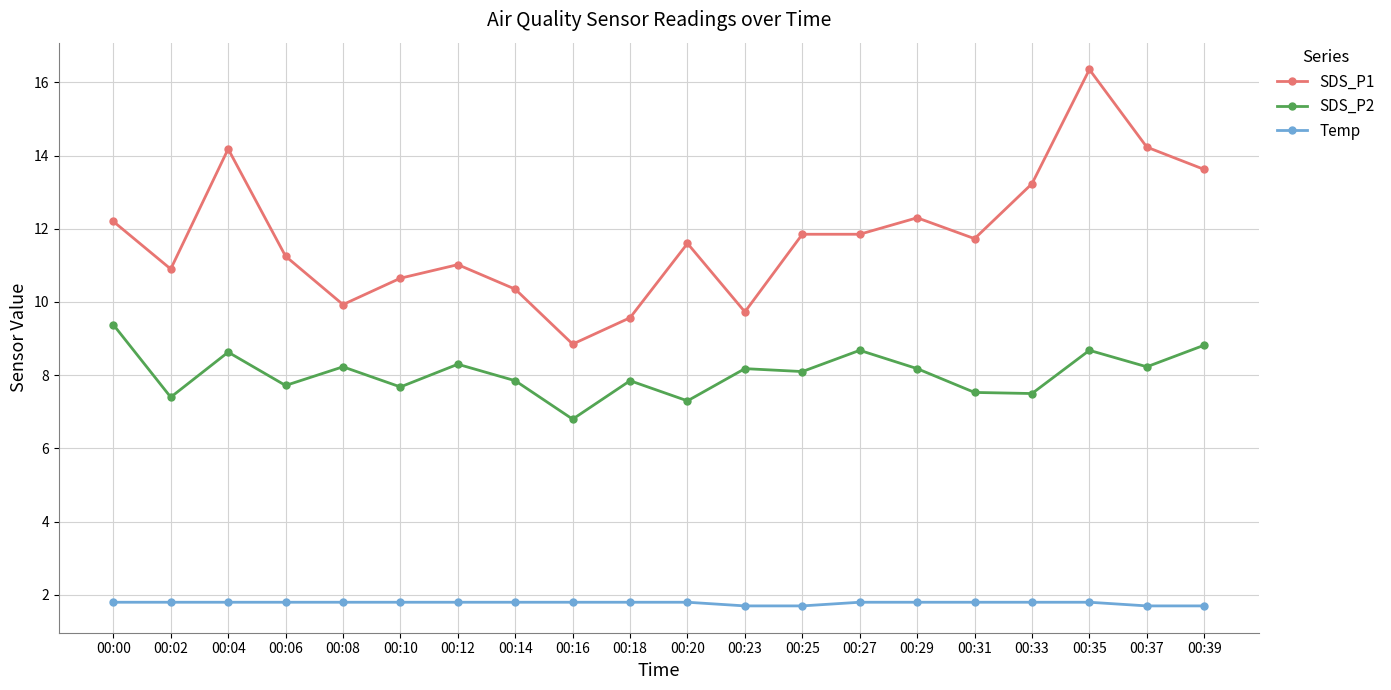

At which category does SDS_P2 reach its first local valley?

00:02